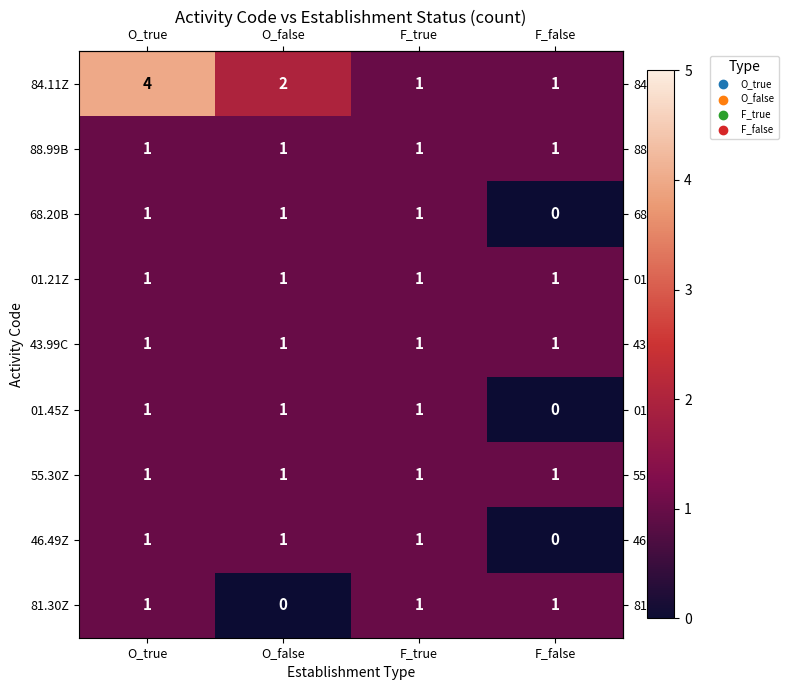

What is the total value across all series at O_true?

12